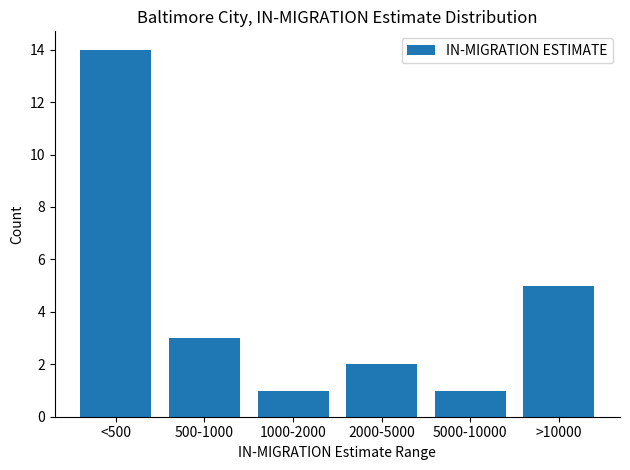

Reading left to right, what are all the values shown in this chart?

<500=14	500-1000=3	1000-2000=1	2000-5000=2	5000-10000=1	>10000=5